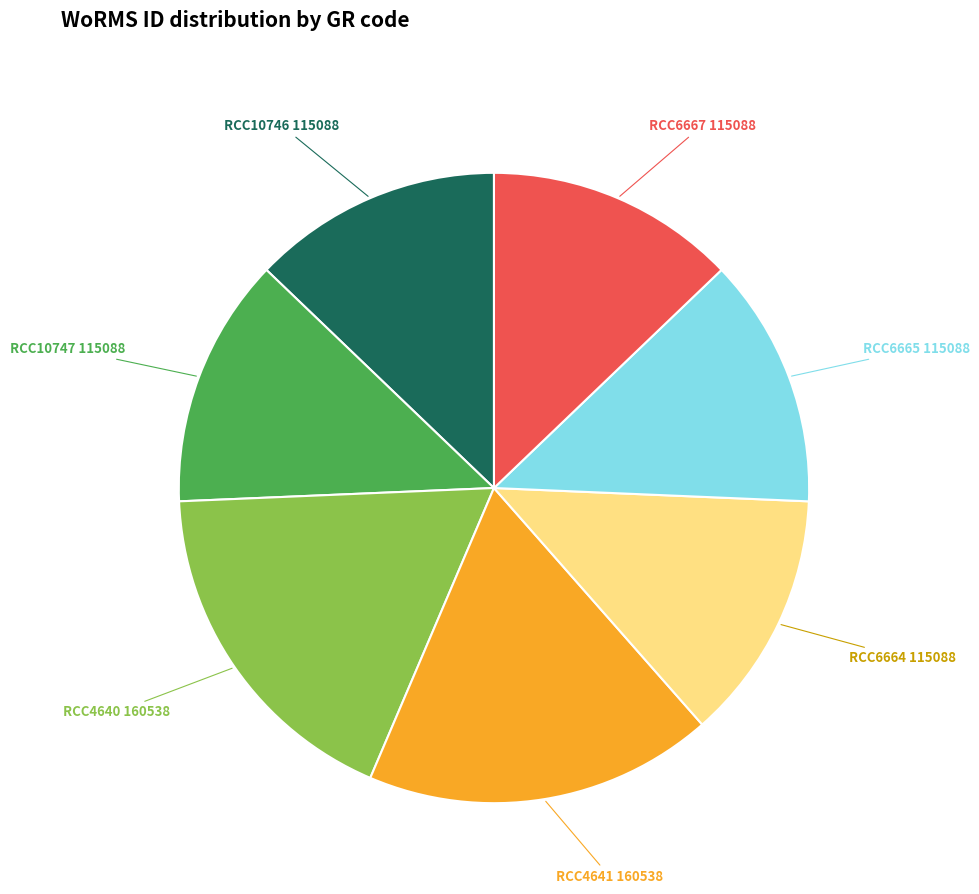

Is there a majority slice in this chart?

No